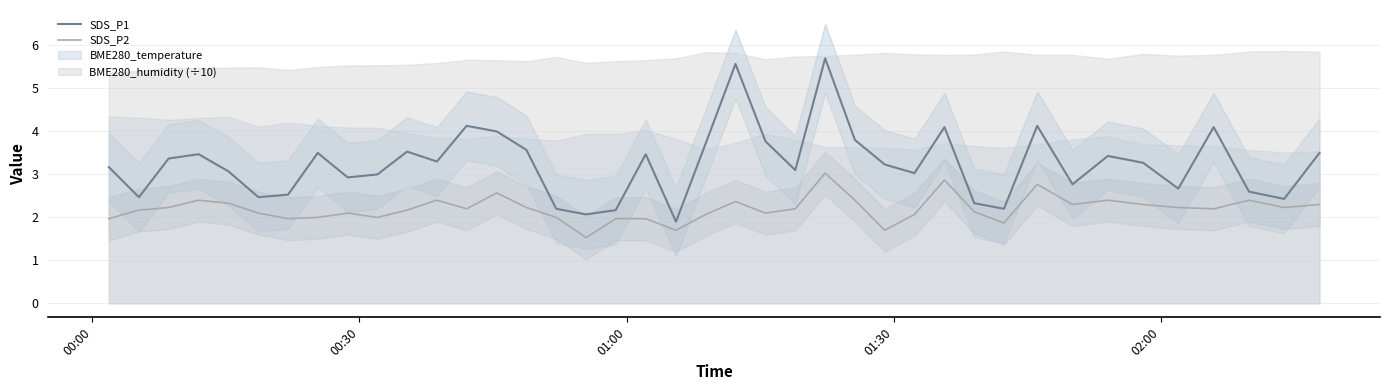

What is the minimum value for SDS_P1?

1.9